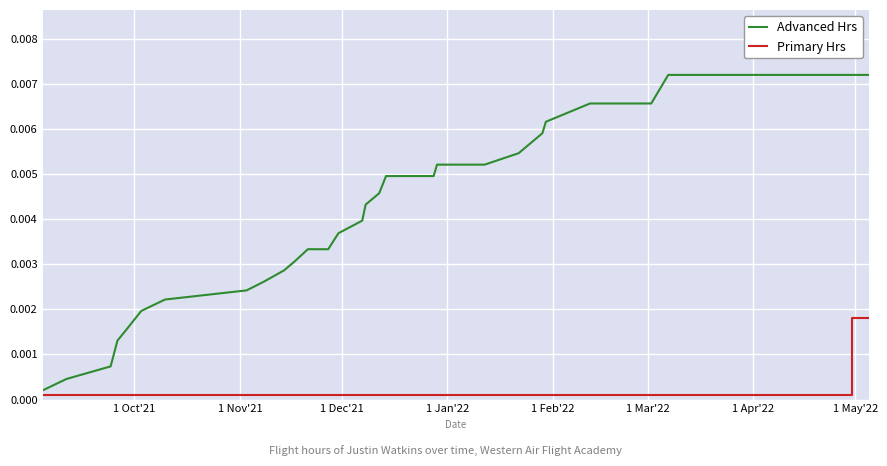

True or false: Primary Hrs has a value of 0.0 at 31.

False